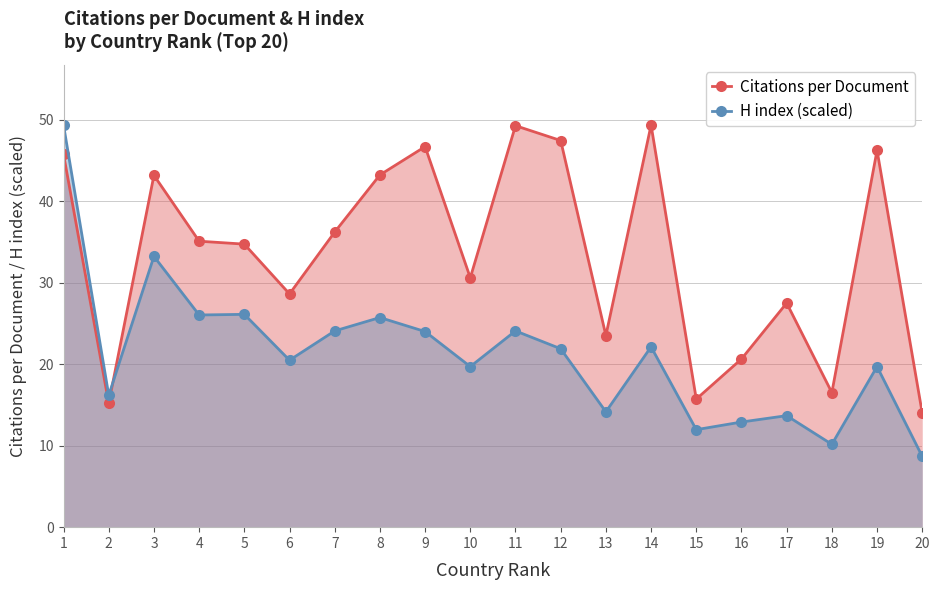

Reading right to left, list all the values displayed in this chart.

Citations per Document: 14.0	46.2	16.5	27.5	20.6	15.7	49.3	23.5	47.4	49.2	30.6	46.7	43.2	36.2	28.6	34.7	35.1	43.2	15.2	45.7
H index (scaled): 8.7	19.7	10.2	13.7	12.9	12.0	22.1	14.1	21.9	24.1	19.7	24.0	25.7	24.1	20.5	26.1	26.0	33.2	16.2	49.3